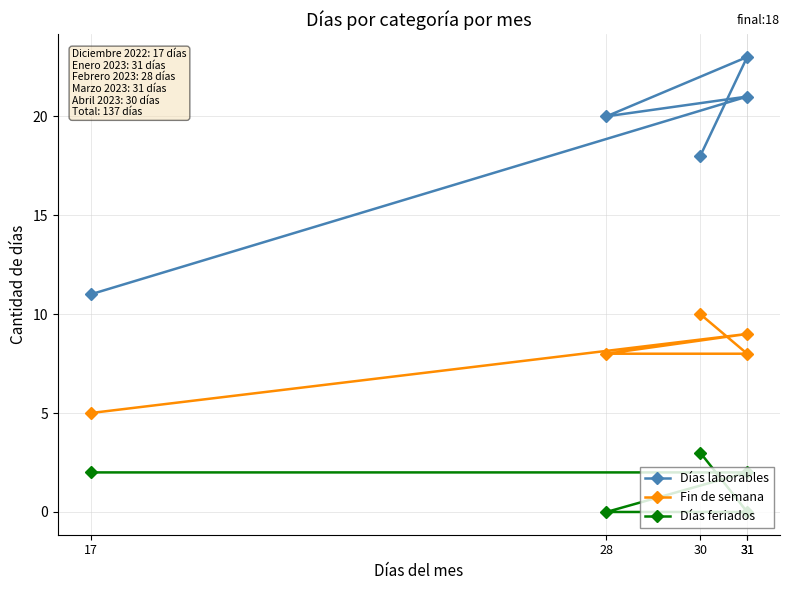

What is the label of the 5th point from the left?

30